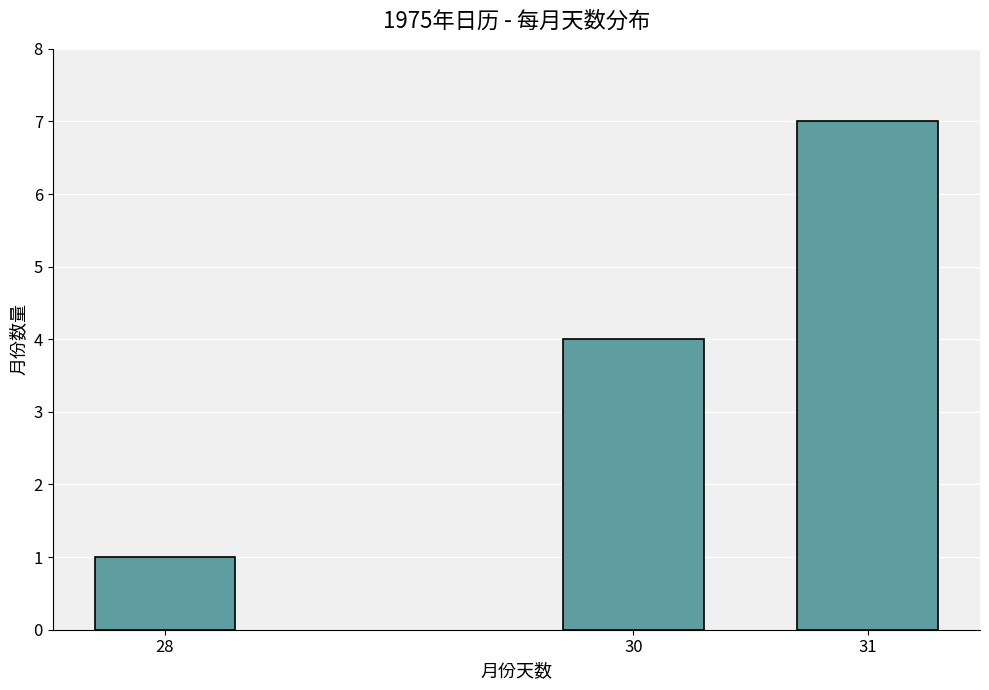

Reading left to right, list all the values displayed in this chart.

1	4	7